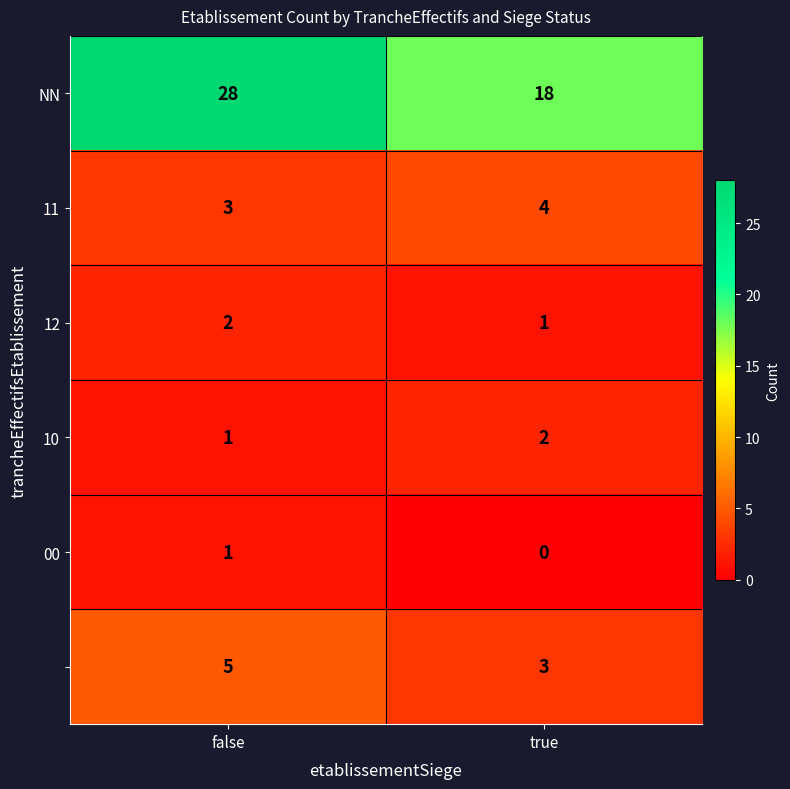

How many categories are shown in the chart?

2